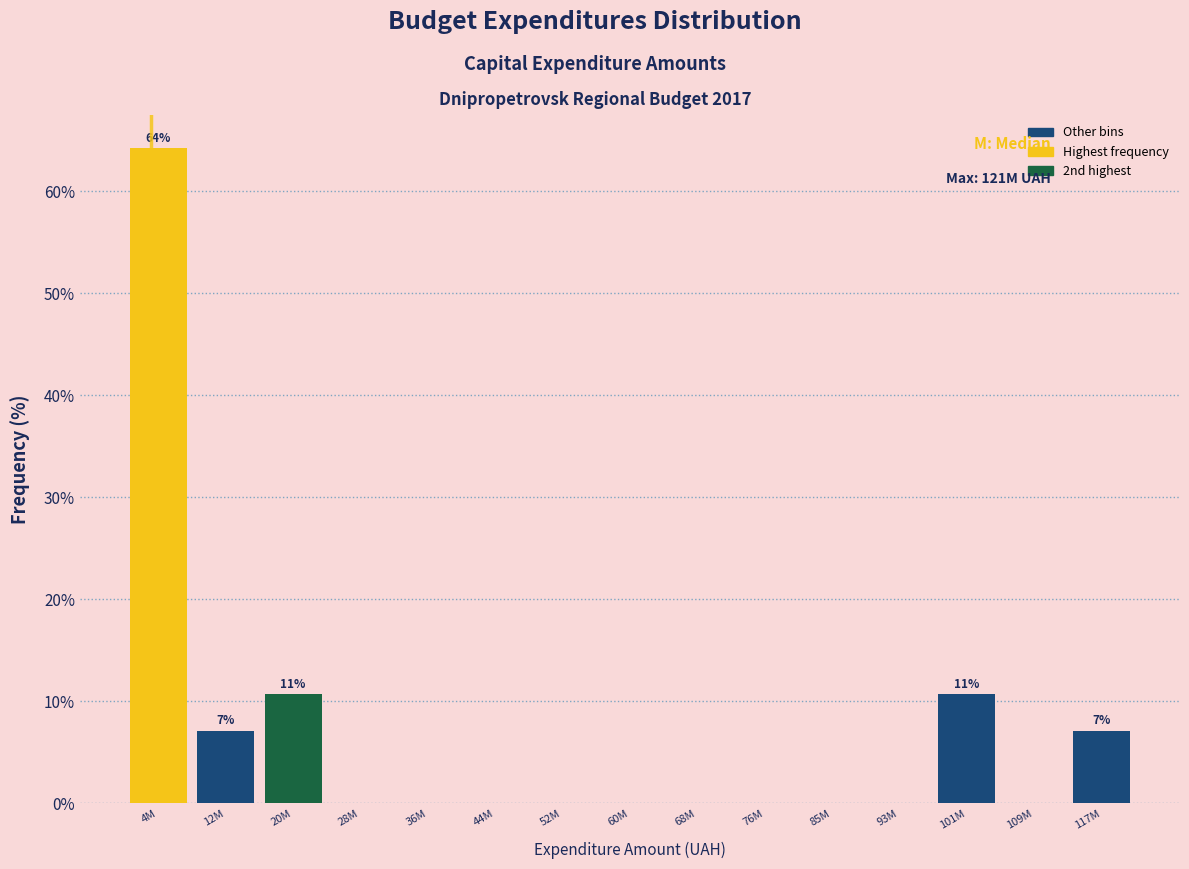

Reading left to right, list all the values displayed in this chart.

4M=64.3	12M=7.1	20M=10.7	28M=0.0	36M=0.0	44M=0.0	52M=0.0	60M=0.0	68M=0.0	76M=0.0	85M=0.0	93M=0.0	101M=10.7	109M=0.0	117M=7.1